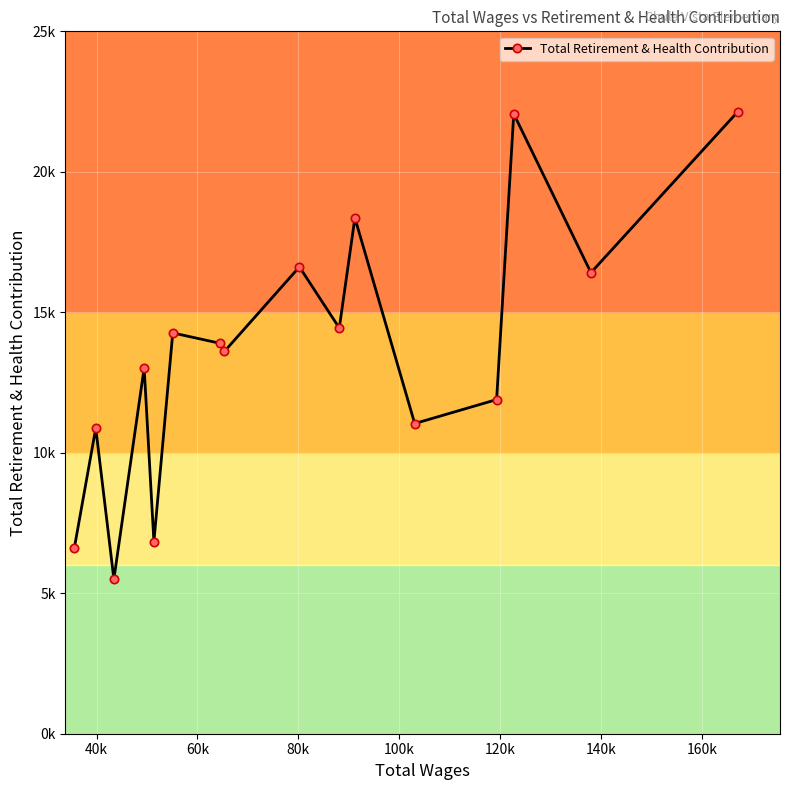

What is the average value?

13600